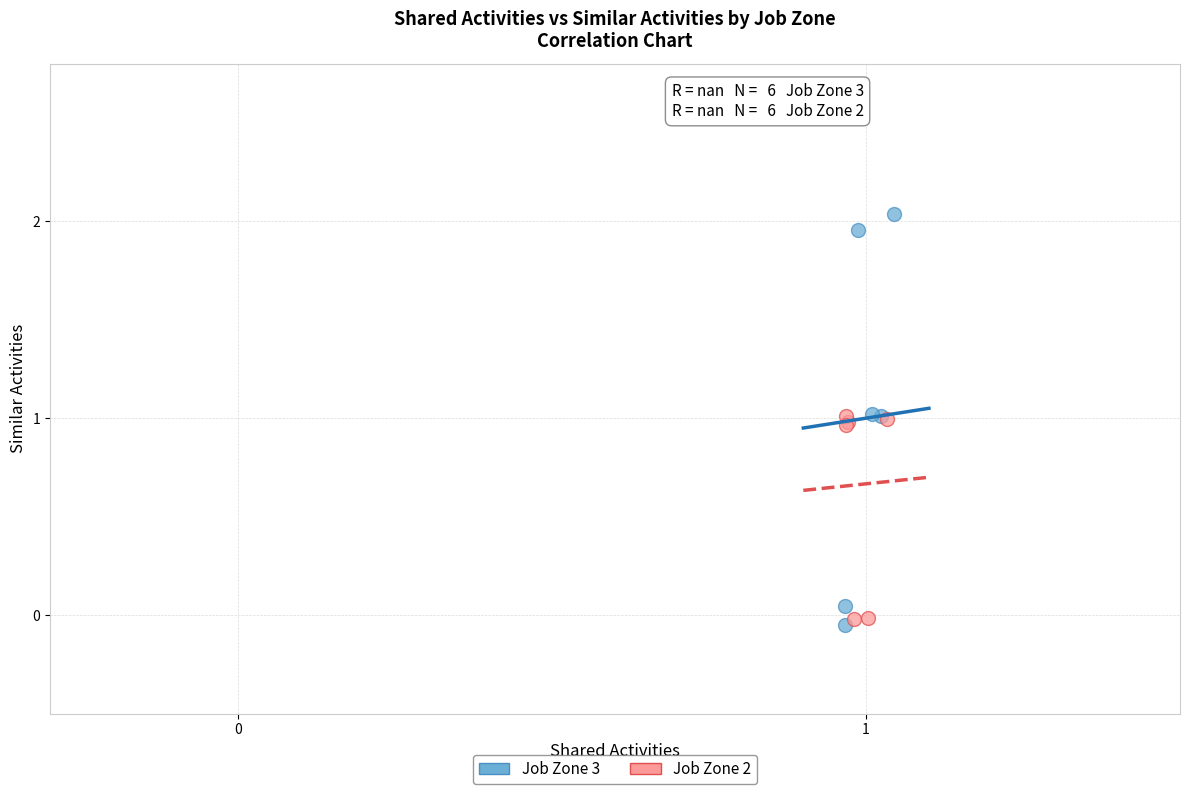

Which series contains the highest Y value?

Job Zone 3